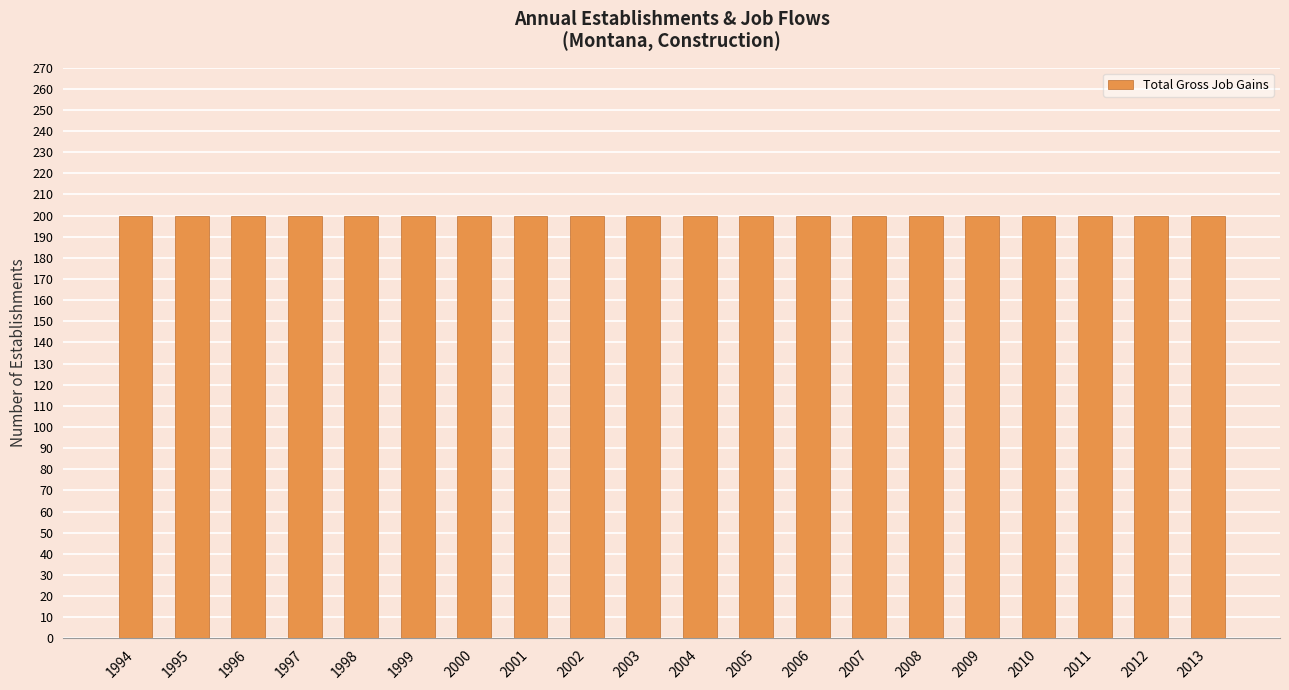

Which label corresponds to the largest value in the chart?

1994